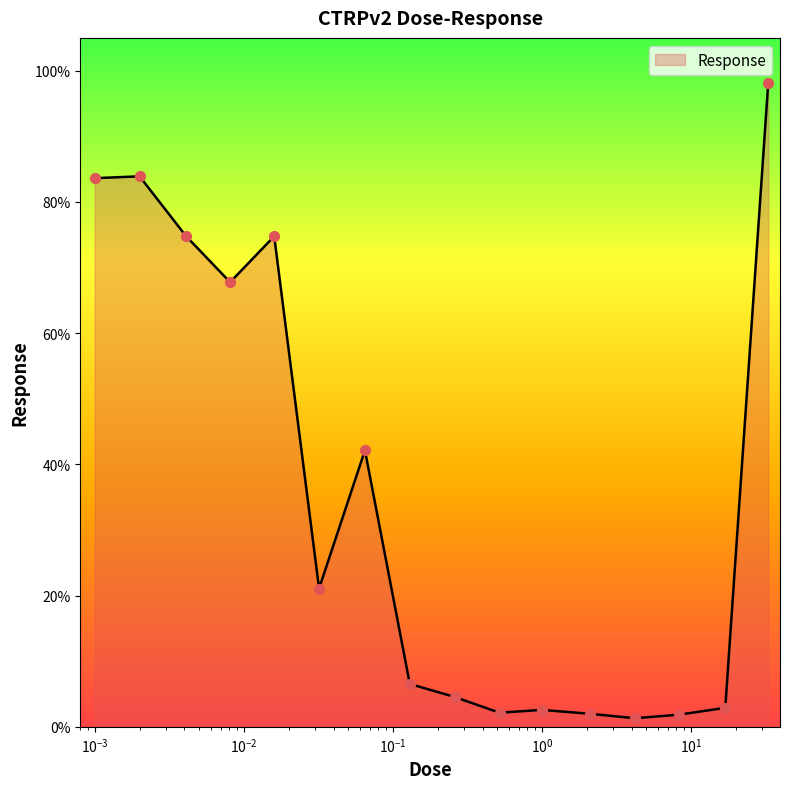

What is the difference between the maximum and minimum values?

96.7